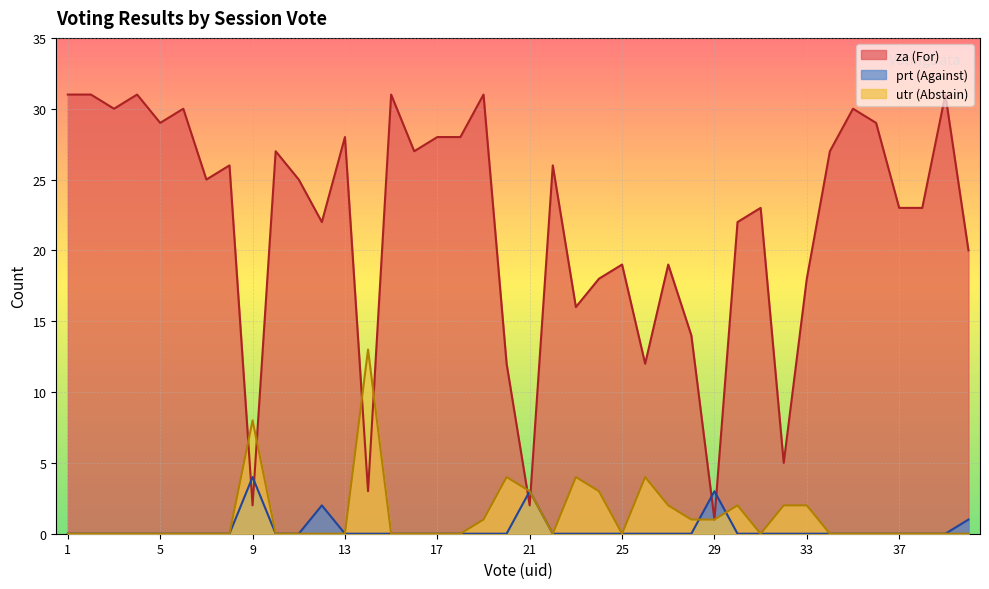

How many times do utr and za cross each other?

6